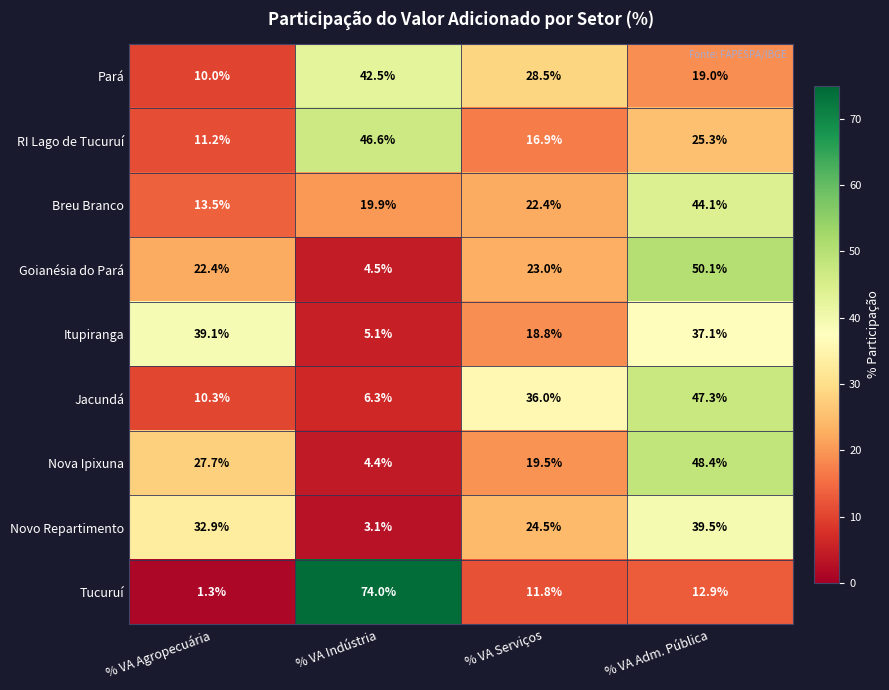

What is the greatest value displayed?

74.0